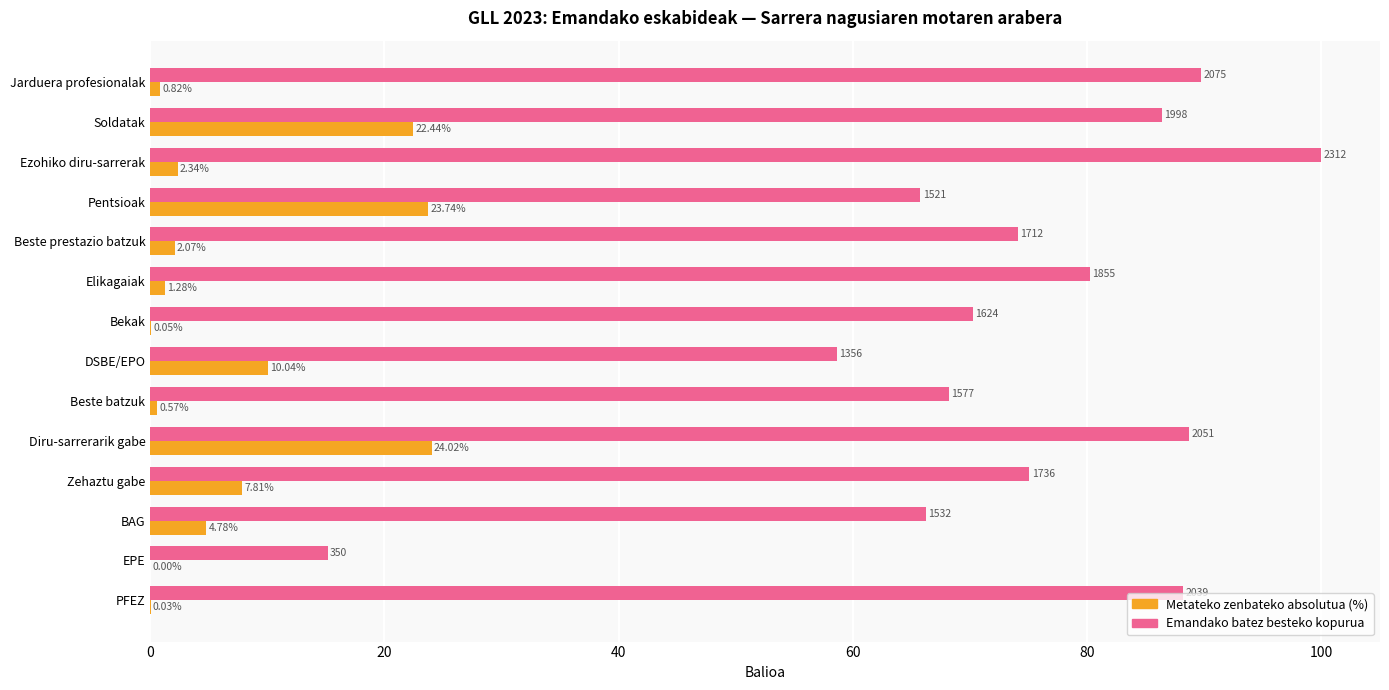

Which category has the highest value across all series?

Ezohiko diru-sarrerak